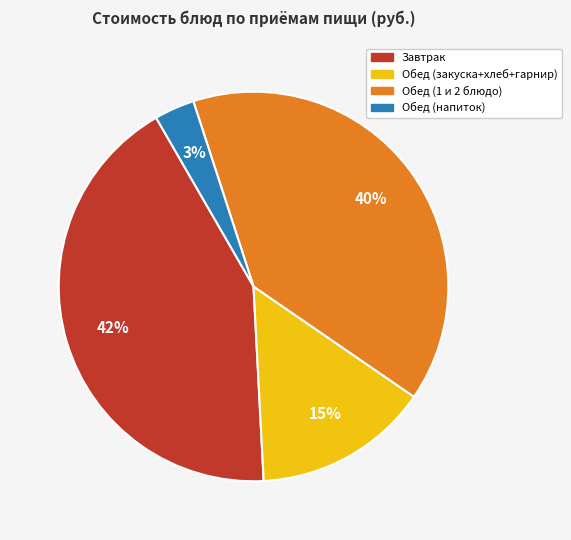

Is there any slice that represents more than half of the pie?

No